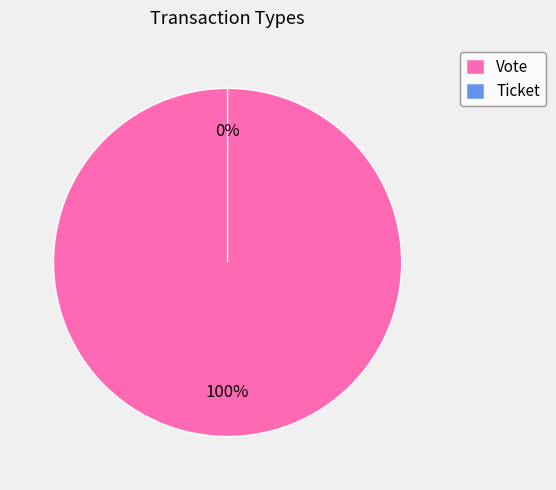

What percentage is the Vote slice, to the nearest percent?

100%